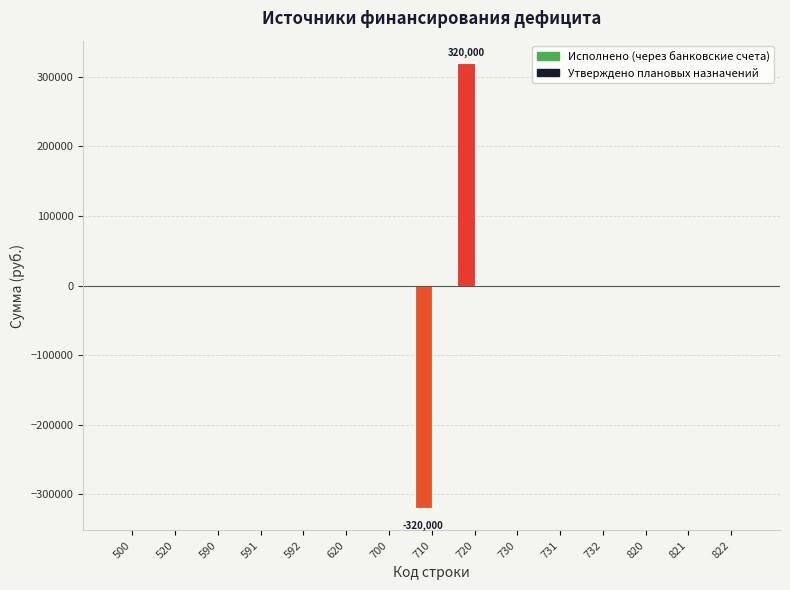

Rank the series at 731 from highest to lowest value.

Исполнено (через банковские счета), Утверждено плановых назначений